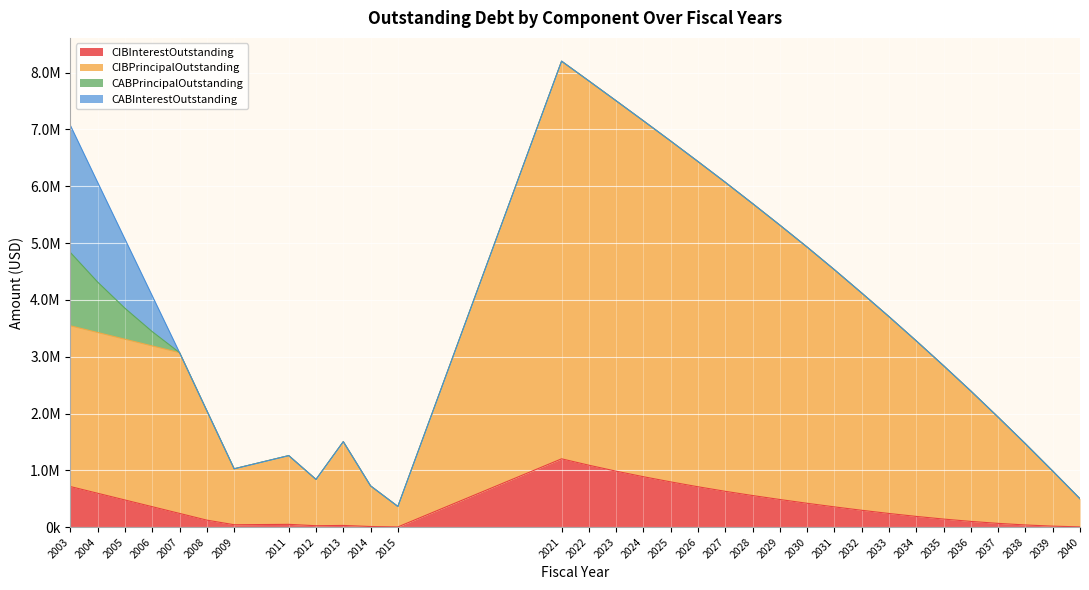

What is the maximum value shown in the chart?

8202300.0